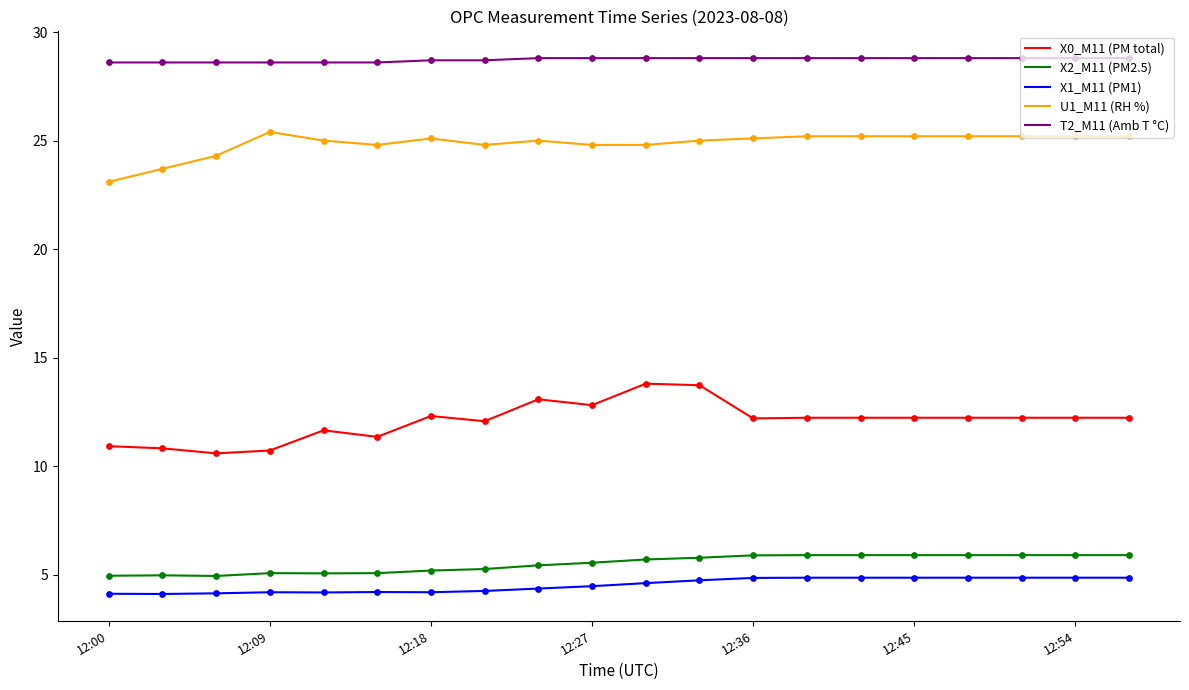

Which series has the largest total across all categories?

T2_M11 (Amb T °C)